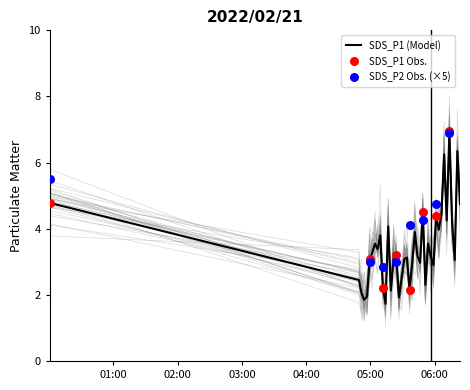

What is the change in value from 2022/02/21 05:51:13 to 2022/02/21 06:11:08?

+2.0